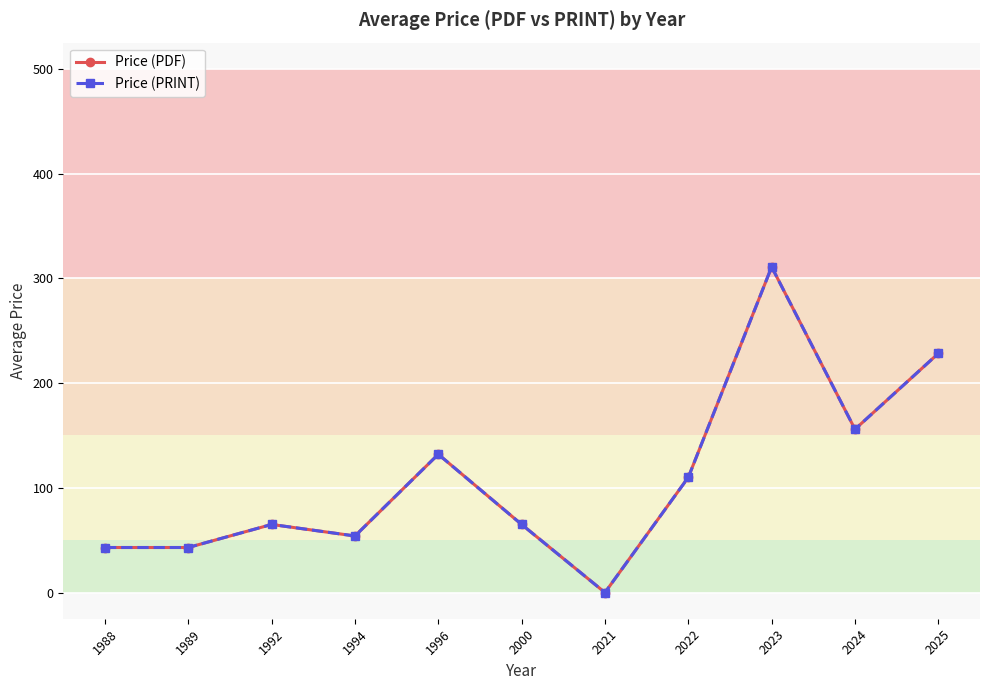

What is the difference between the Price (PRINT) values at 2023 and 1988?

267.9